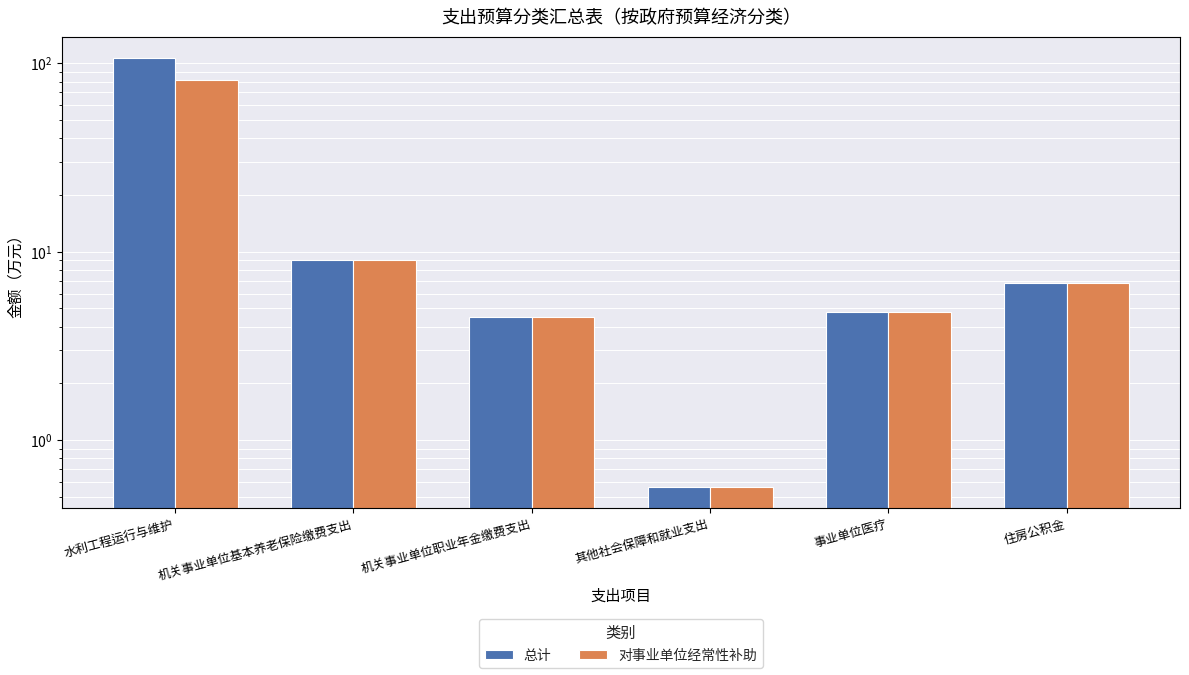

True or false: 总计 has a value of 0.6 at 其他社会保障和就业支出.

True